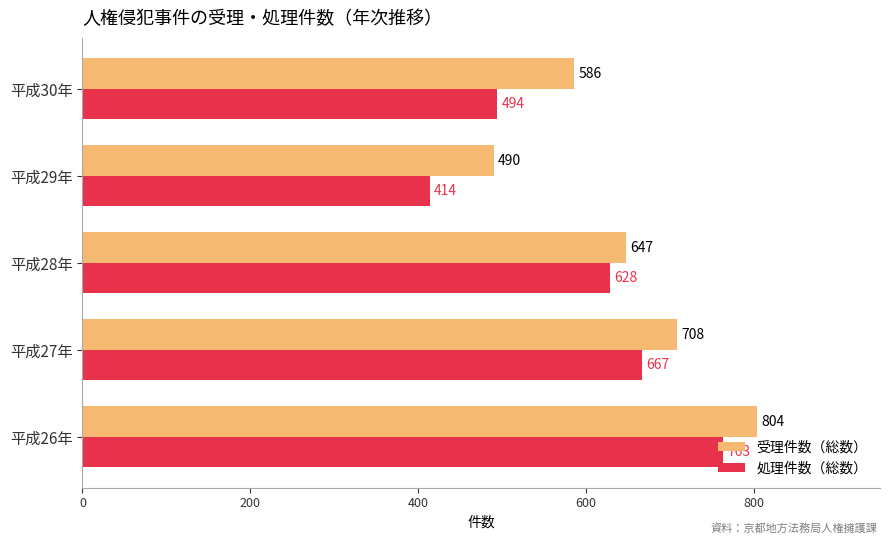

What is the sum of the 処理件数（総数） values at 平成27年 and 平成28年?

1295